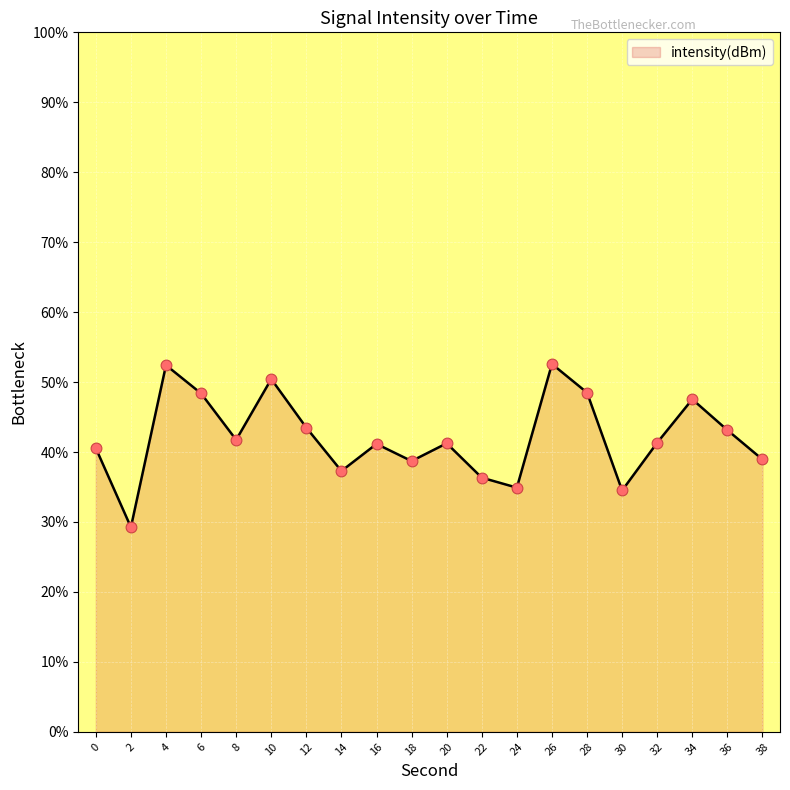

What is the change in value from 2 to 4?

+23.2